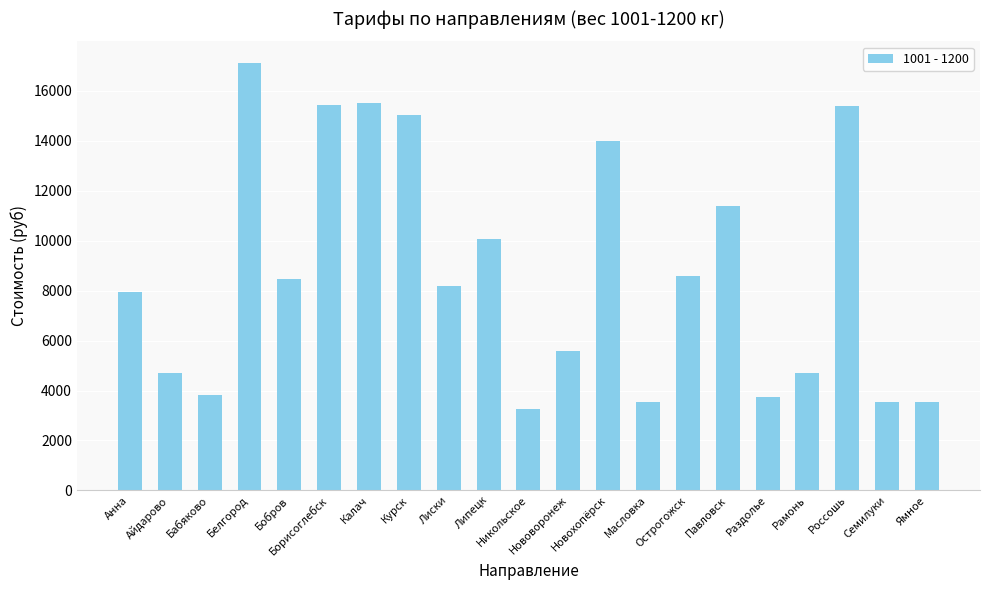

What is the label of the 13th bar from the right?

Лиски